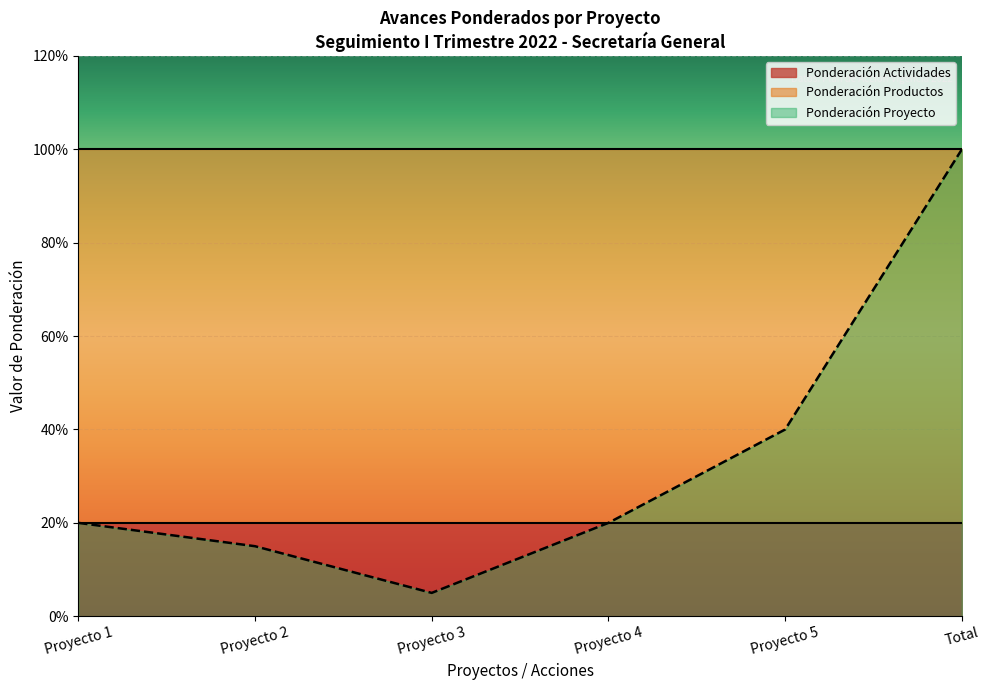

True or false: Ponderación Productos and Ponderación Actividades intersect in this chart.

False